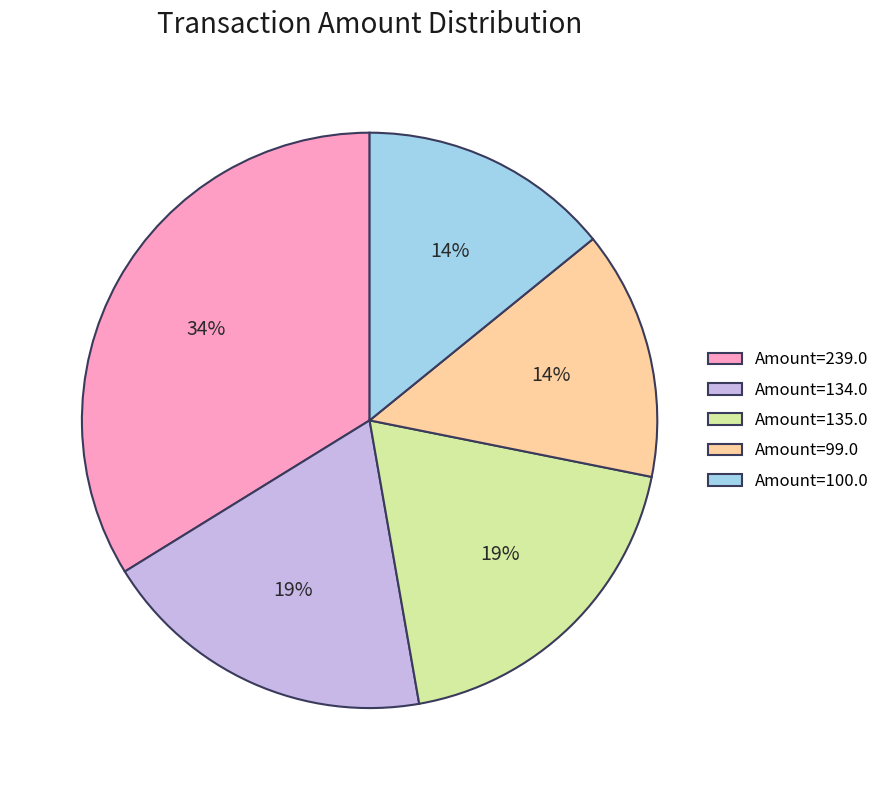

Is there any slice that represents more than half of the pie?

No